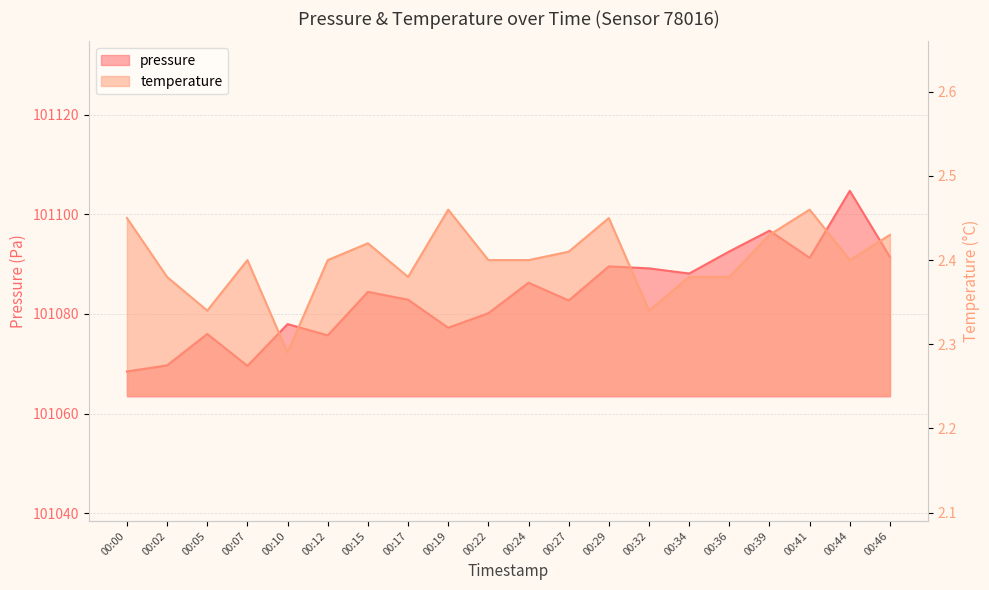

What are all the series names shown in the legend?

pressure, temperature